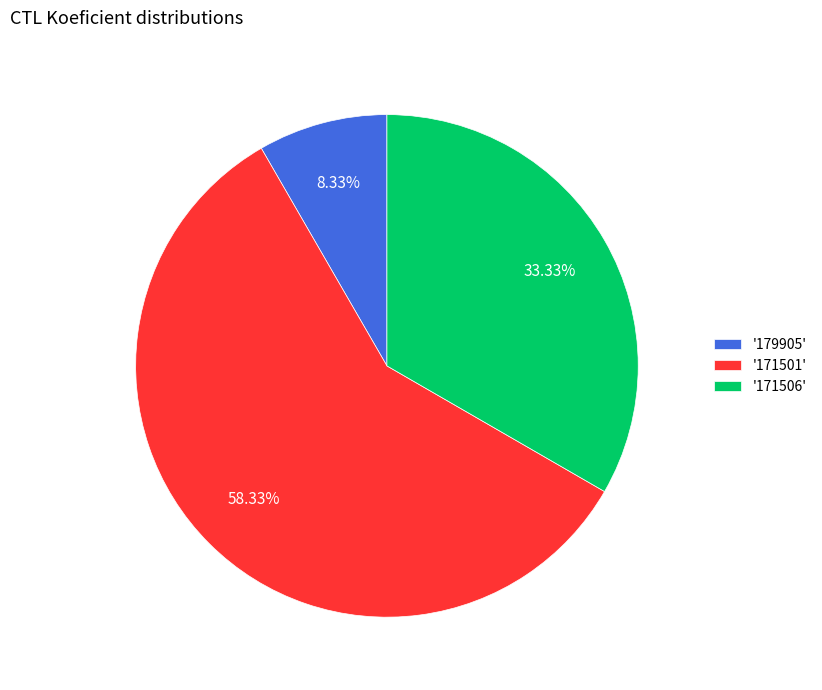

Combined, do '179905' and '171506' account for over 50%?

No